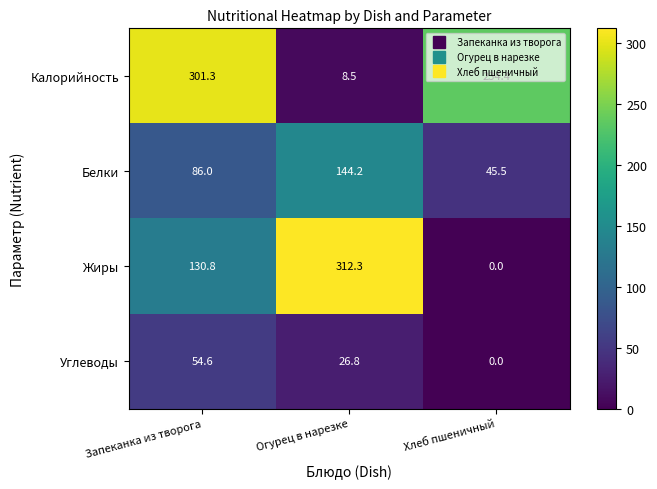

What is the average value of the Калорийность series?

181.4